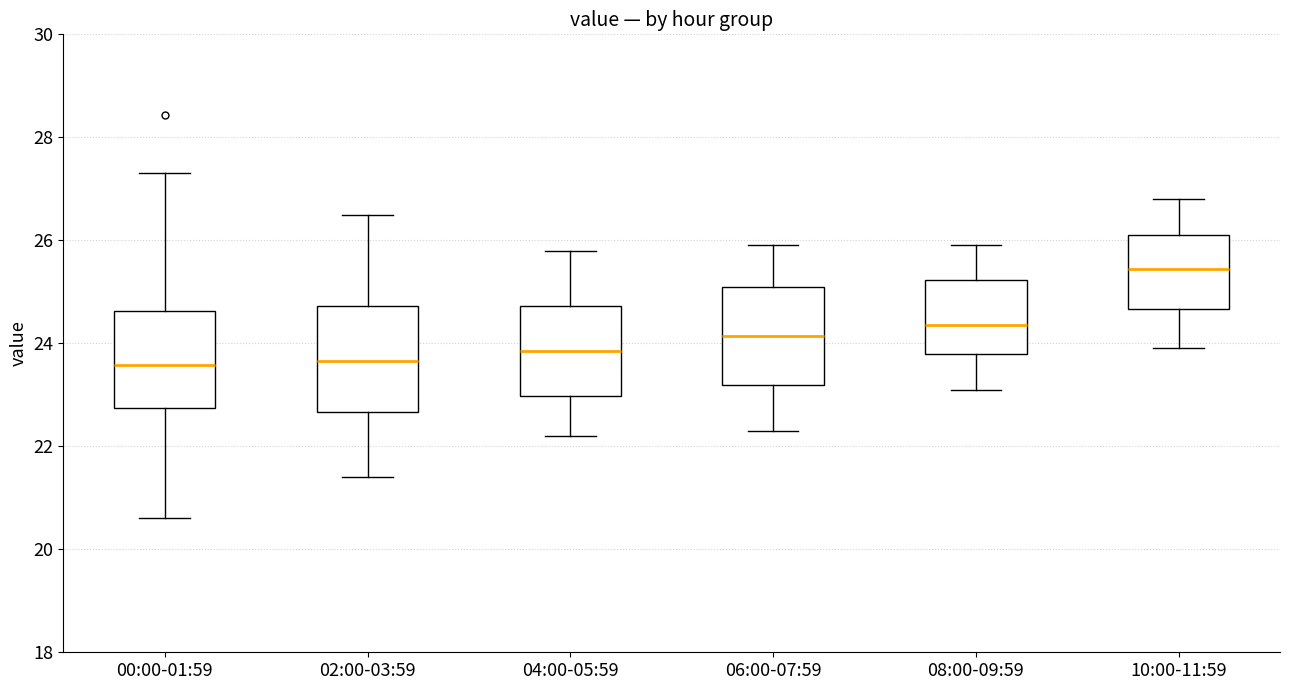

Reading left to right, transcribe this box plot: for each box, give where its median line is, the range the box spans, and where its two whiskers end, as read against the y-axis. The values are not printed on the chart, so give them approximately, as read against the axis.

00:00-01:59: median 23.6, box 22.8 to 24.6, whiskers 20.6 to 27.4
02:00-03:59: median 23.6, box 22.6 to 24.8, whiskers 21.4 to 26.6
04:00-05:59: median 23.8, box 23.0 to 24.8, whiskers 22.2 to 25.8
06:00-07:59: median 24.2, box 23.2 to 25.2, whiskers 22.4 to 26.0
08:00-09:59: median 24.4, box 23.8 to 25.2, whiskers 23.2 to 26.0
10:00-11:59: median 25.4, box 24.6 to 26.2, whiskers 24.0 to 26.8